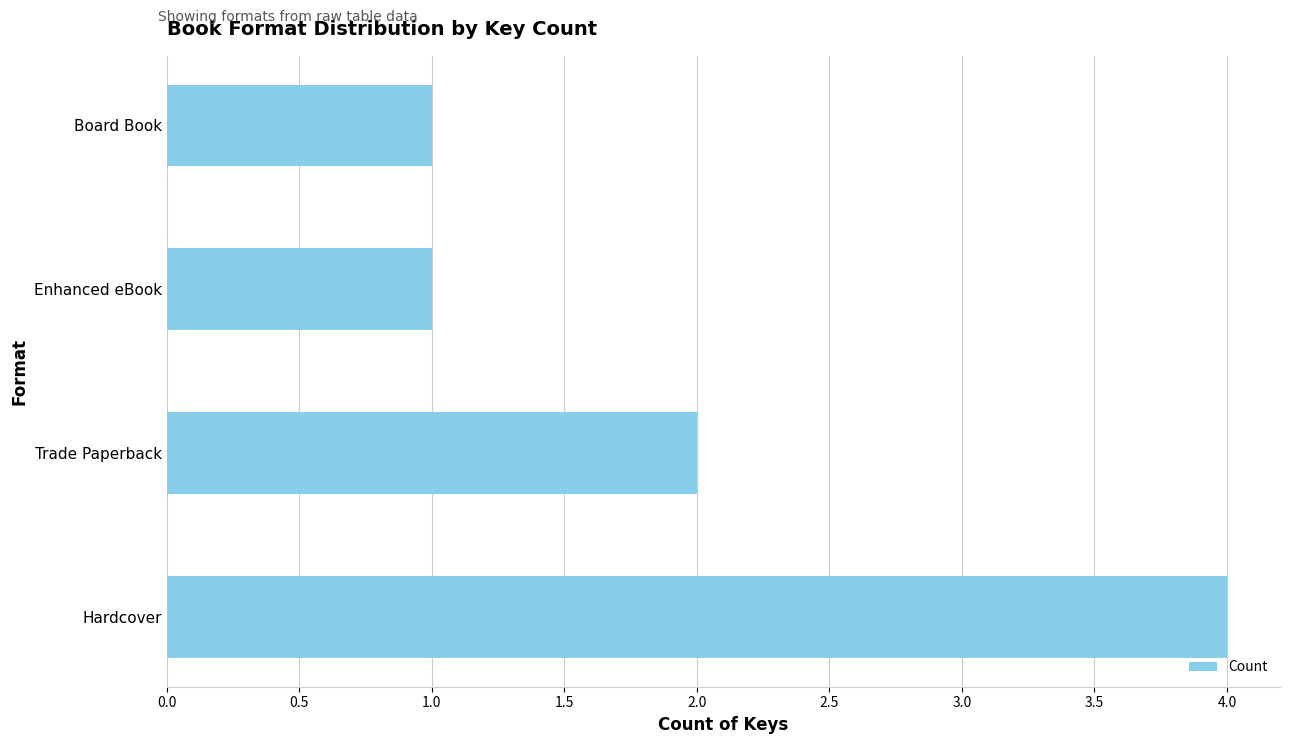

Reading bottom to top, transcribe all the data shown in this chart.

4	2	1	1